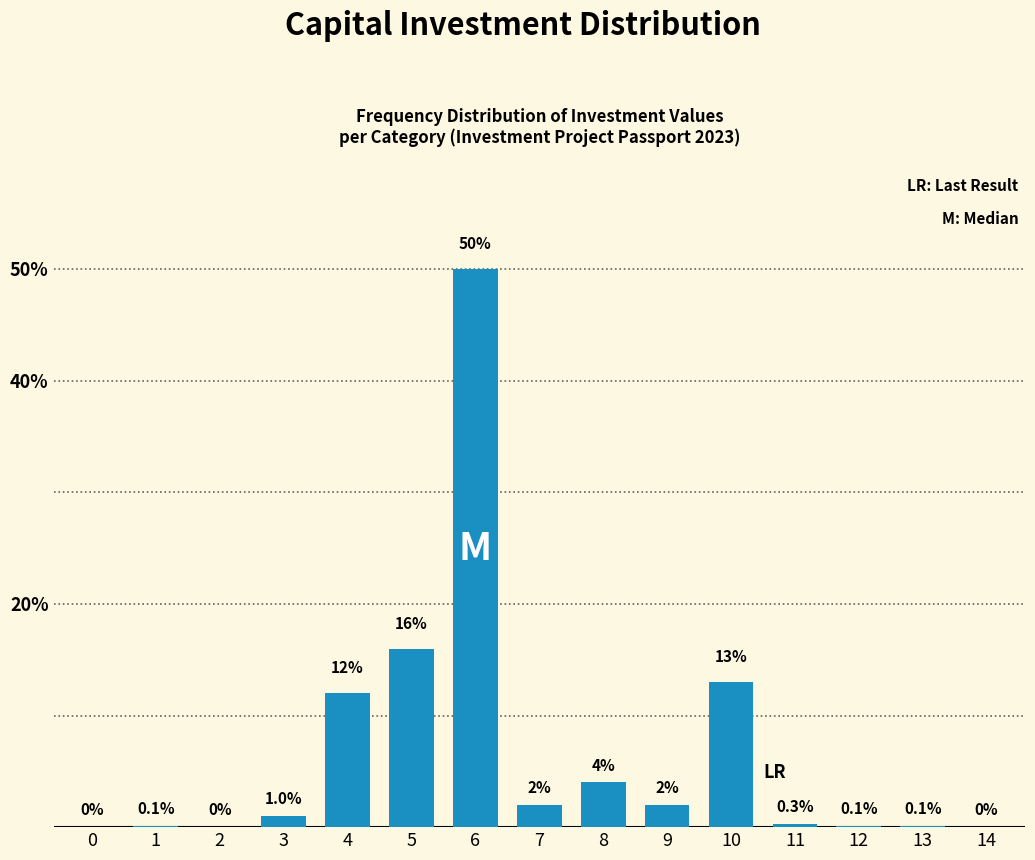

Reading left to right, transcribe all the data shown in this chart.

0=0.0	1=0.1	2=0.0	3=1.0	4=12.0	5=16.0	6=50.0	7=2.0	8=4.0	9=2.0	10=13.0	11=0.3	12=0.1	13=0.1	14=0.0